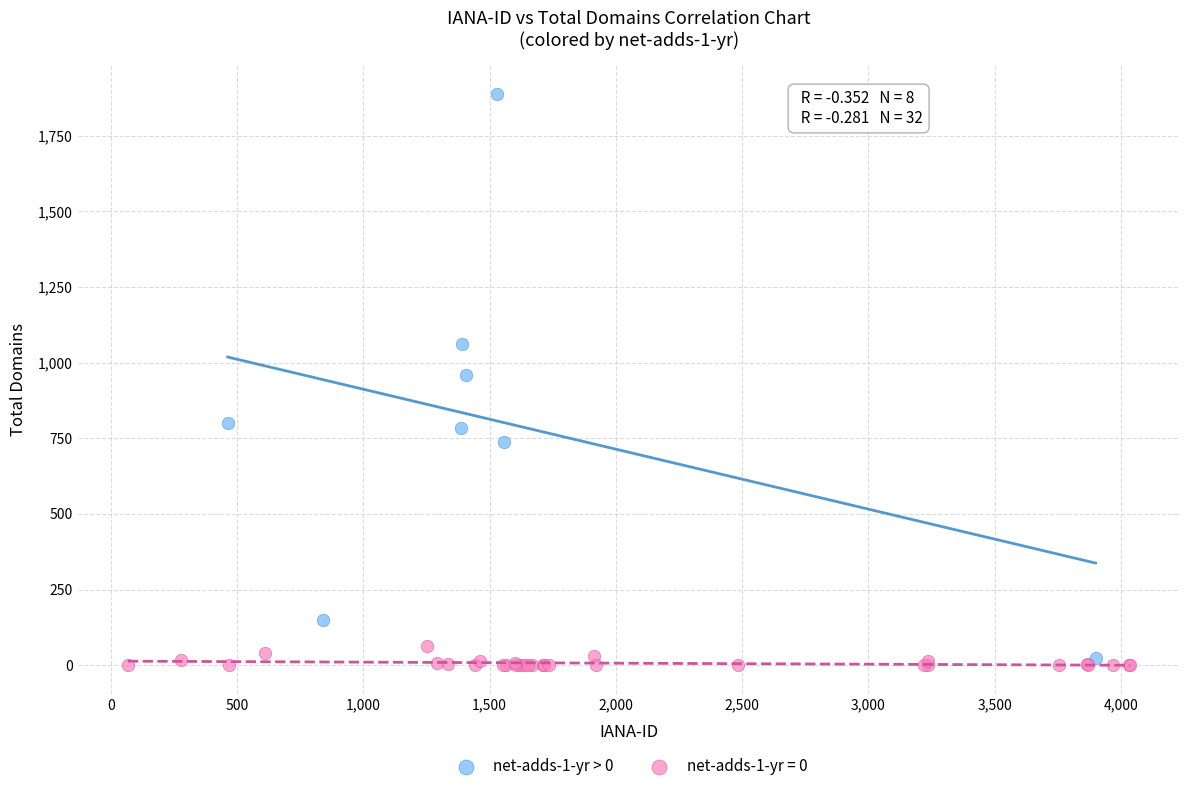

Which series has the widest spread of Y values?

net-adds-1-yr > 0